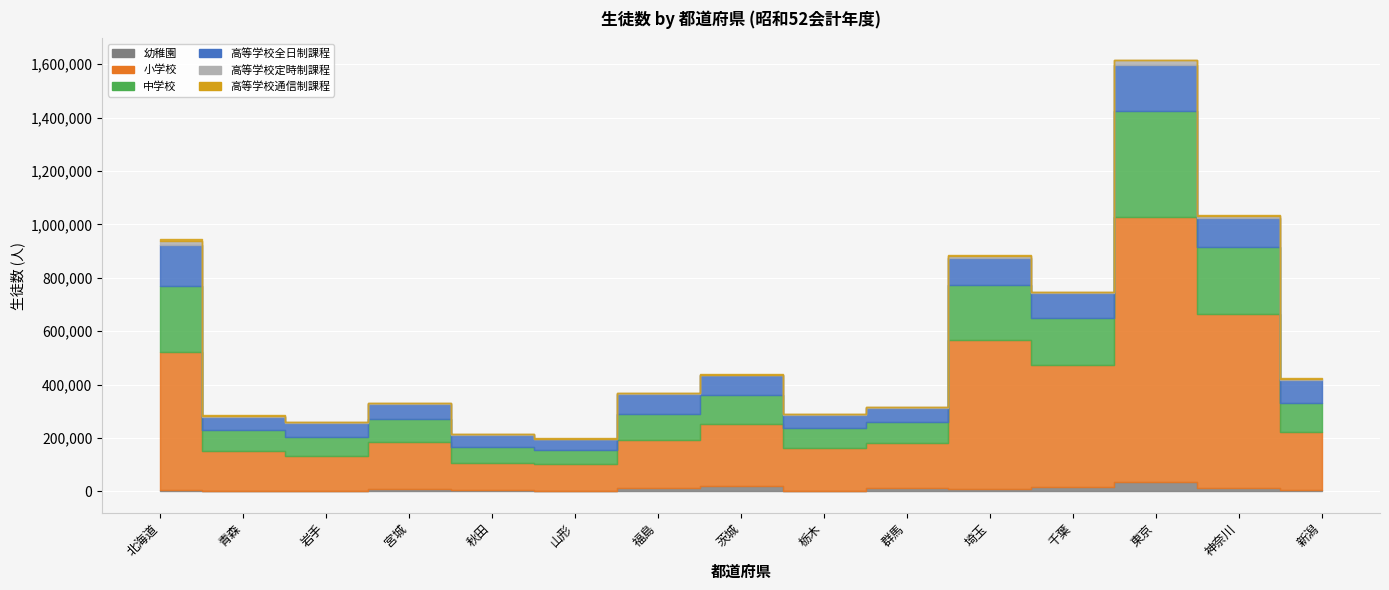

Reading left to right, what are all the values shown in this chart?

幼稚園: 6704	2127	3299	7345	3910	1146	14408	21238	595	14014	10262	18500	34139	11798	5919
小学校: 514750	151044	130811	178105	104224	100767	178862	232652	160828	168644	555313	453318	991773	654014	217316
中学校: 248900	77186	69810	85465	57896	54596	97295	105884	75243	77090	209195	178266	400541	248045	108810
高等学校全日制課程: 151162	50207	53461	58169	45326	38779	74074	74824	50453	53803	101269	91723	170540	108541	83479
高等学校定時制課程: 16601	3195	1926	2524	4055	2412	3223	2024	2634	3105	5543	3527	17398	7836	5880
高等学校通信制課程: 6097	2507	2337	1289	850	1903	2050	1917	889	1235	3717	1550	1345	6606	2885